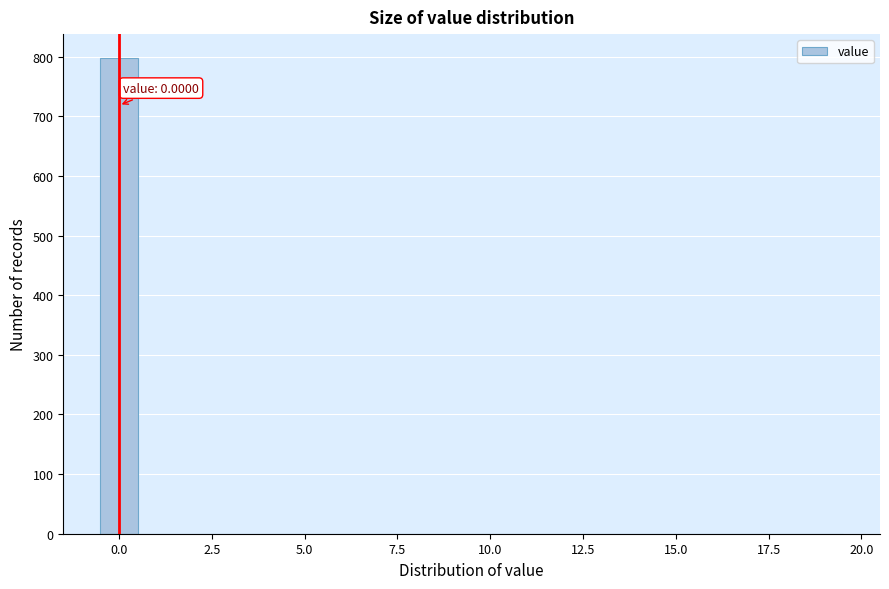

Read against the x-axis, roughly where is the centre of the tallest bar?

0.0